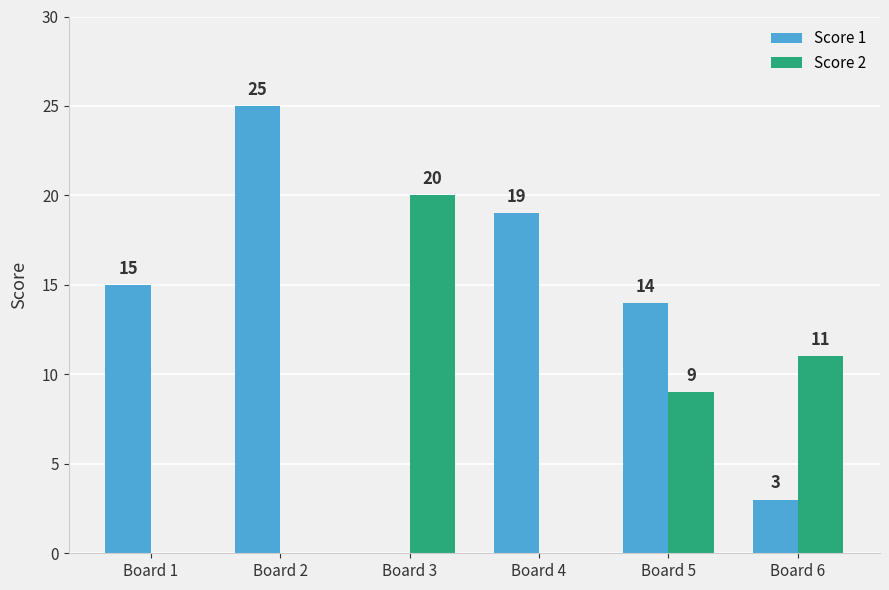

What is the spread (max minus min) of values at Board 1?

15